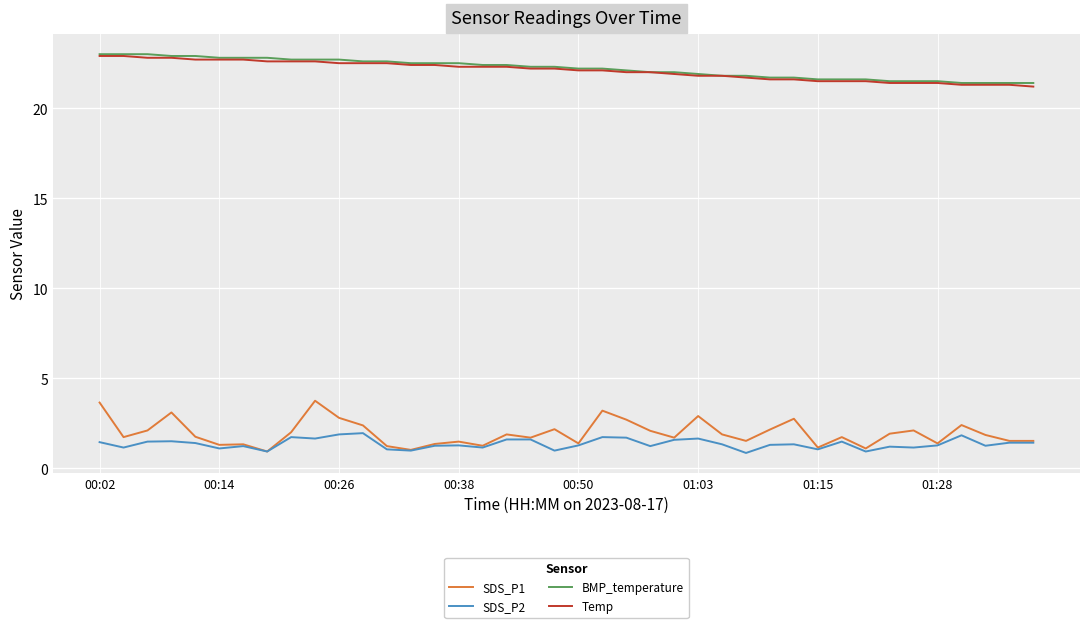

Which series has the widest spread of values?

SDS_P1